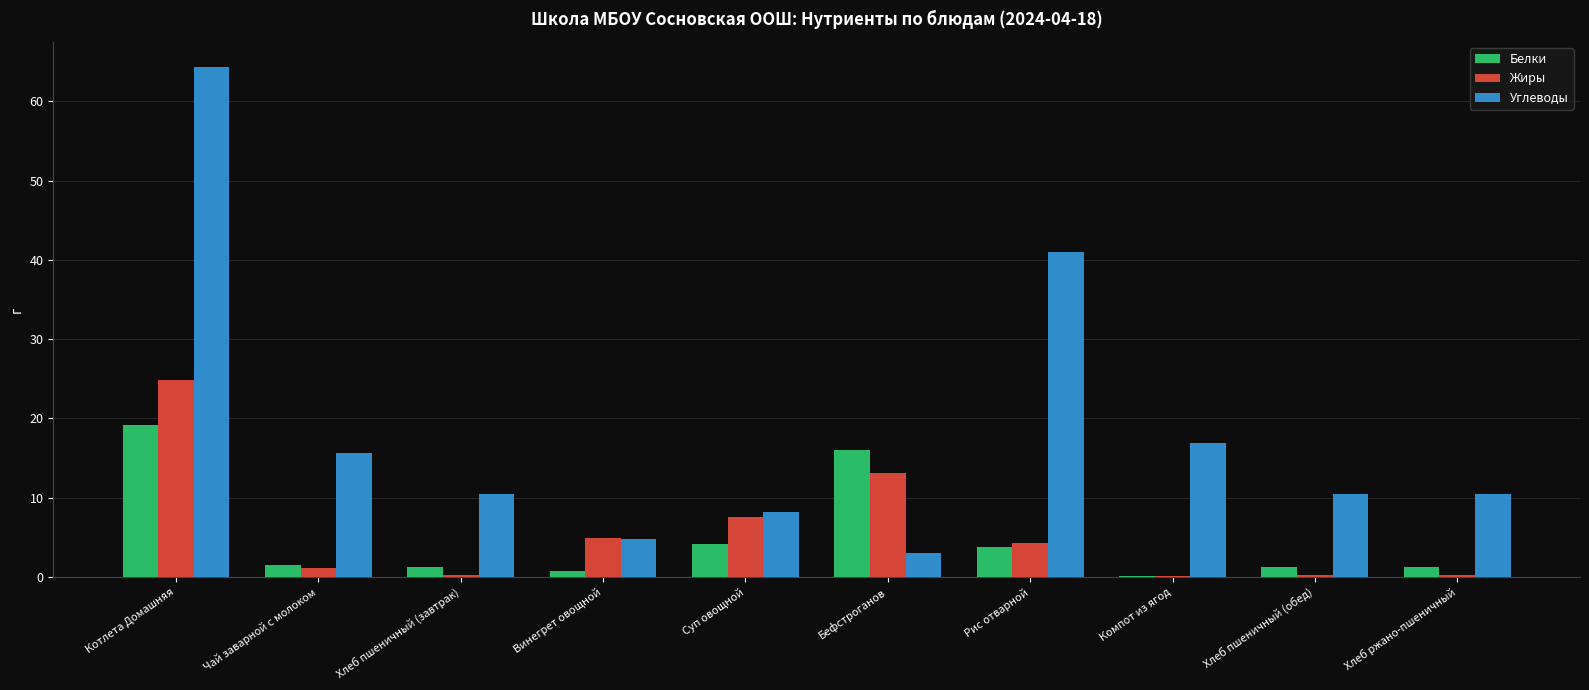

Which series has the largest range (max minus min)?

Углеводы